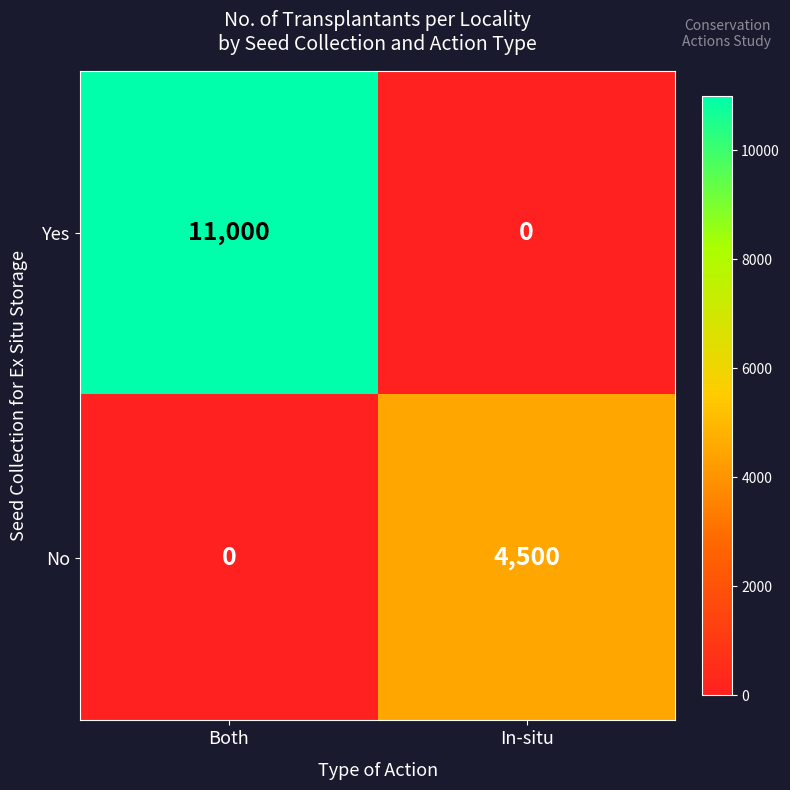

How many data points does each series have?

2